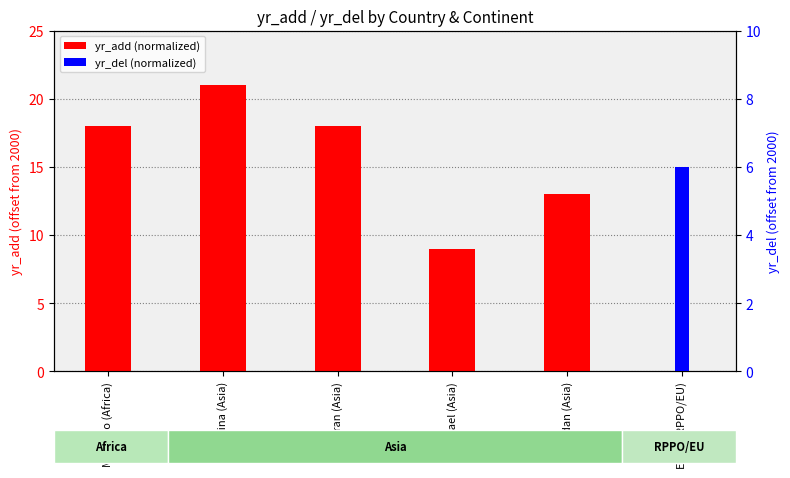

Are the bars grouped side by side (vs. stacked)?

Yes